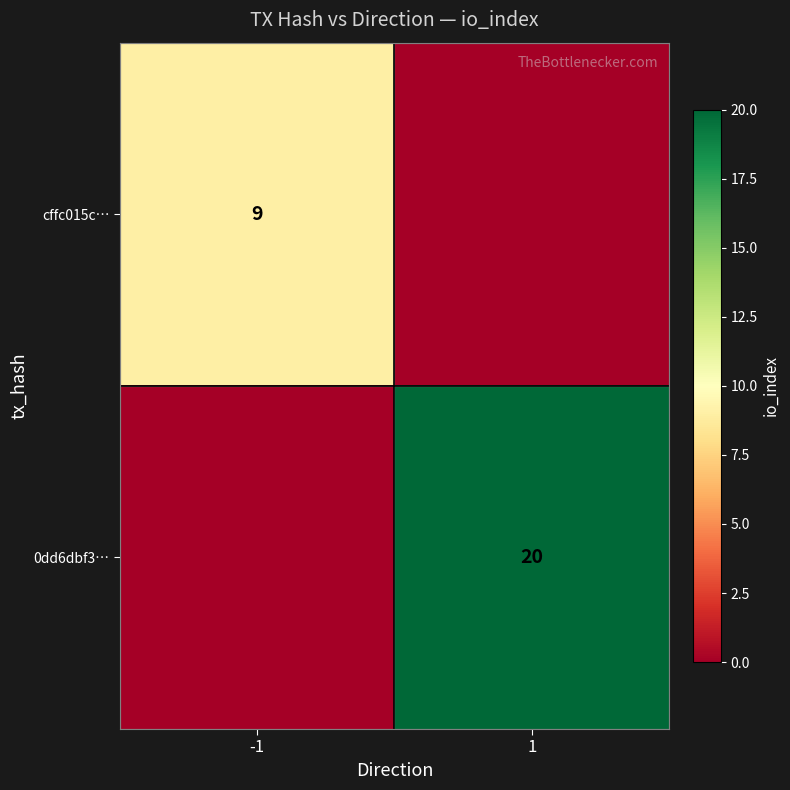

Is the value of 0dd6dbf3… at 1 greater than the value of cffc015c… at -1?

Yes